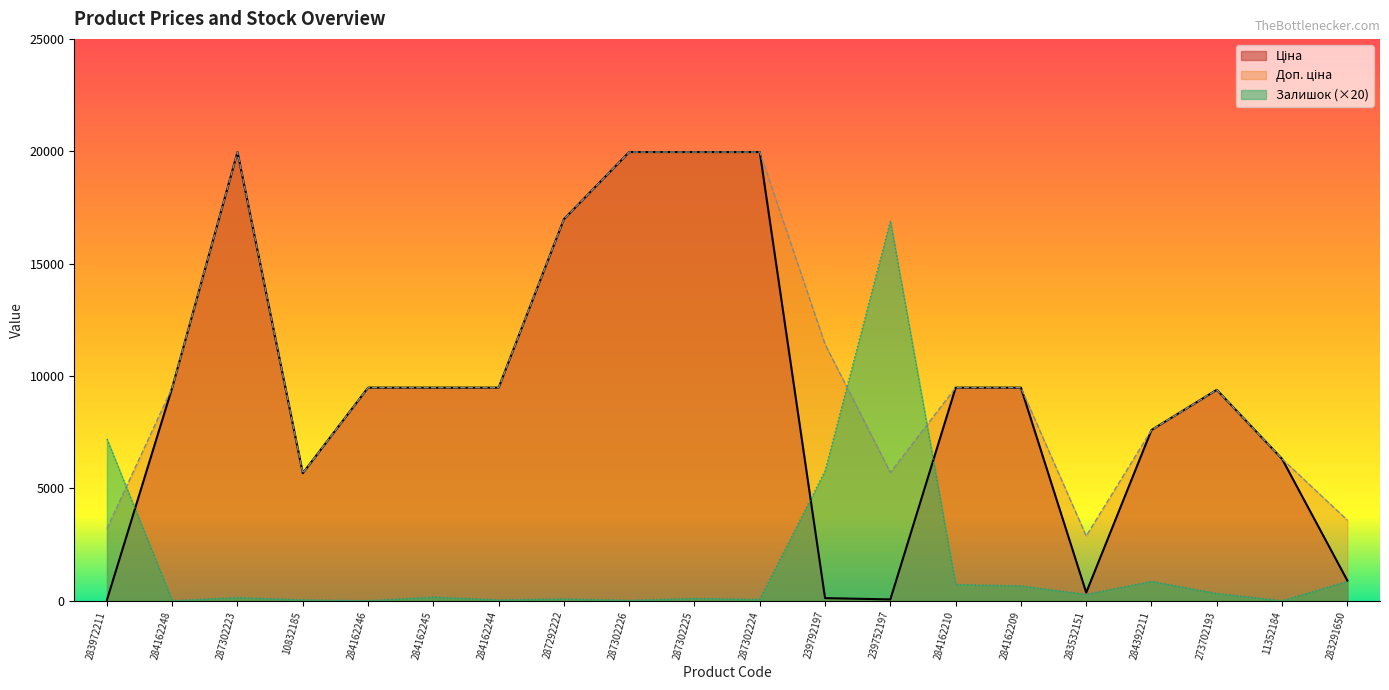

How many data points in Ціна are above 9480?

11